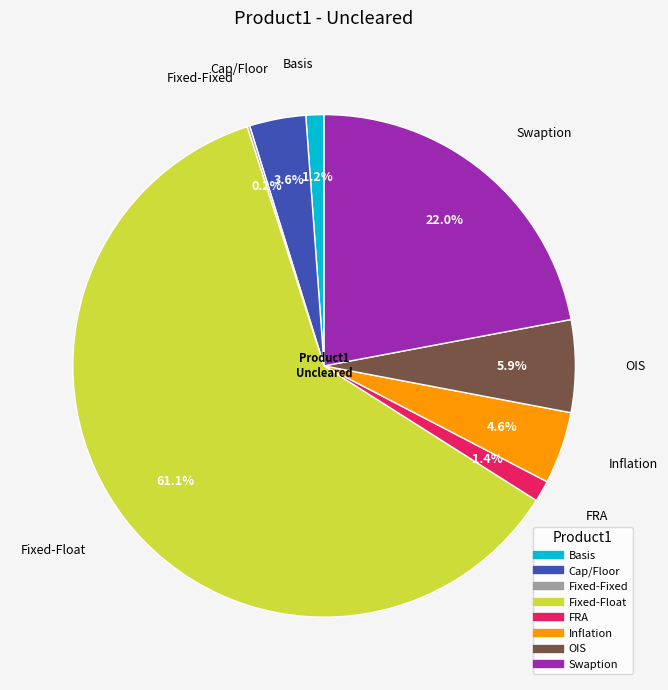

To the nearest percent, what portion does OIS represent?

6%